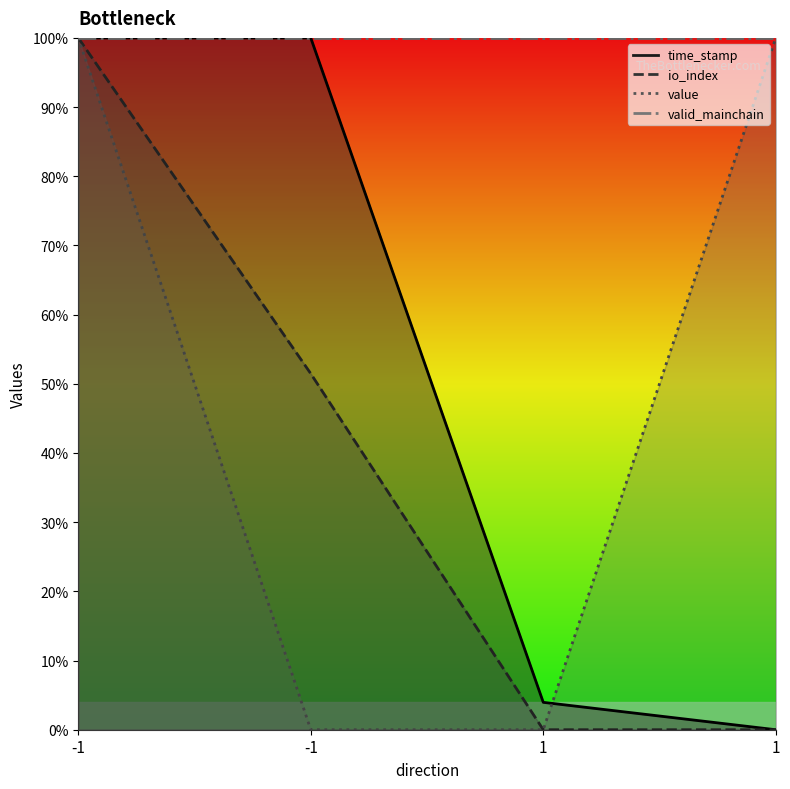

What is the sum of all time_stamp values?

2.0